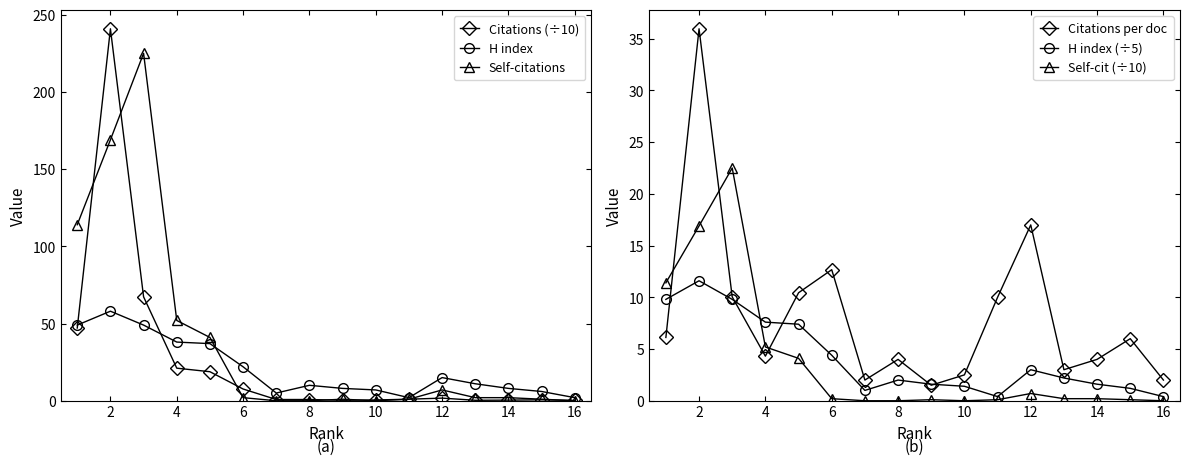

True or false: Citations per doc has a value of 2.8 at 12.

False